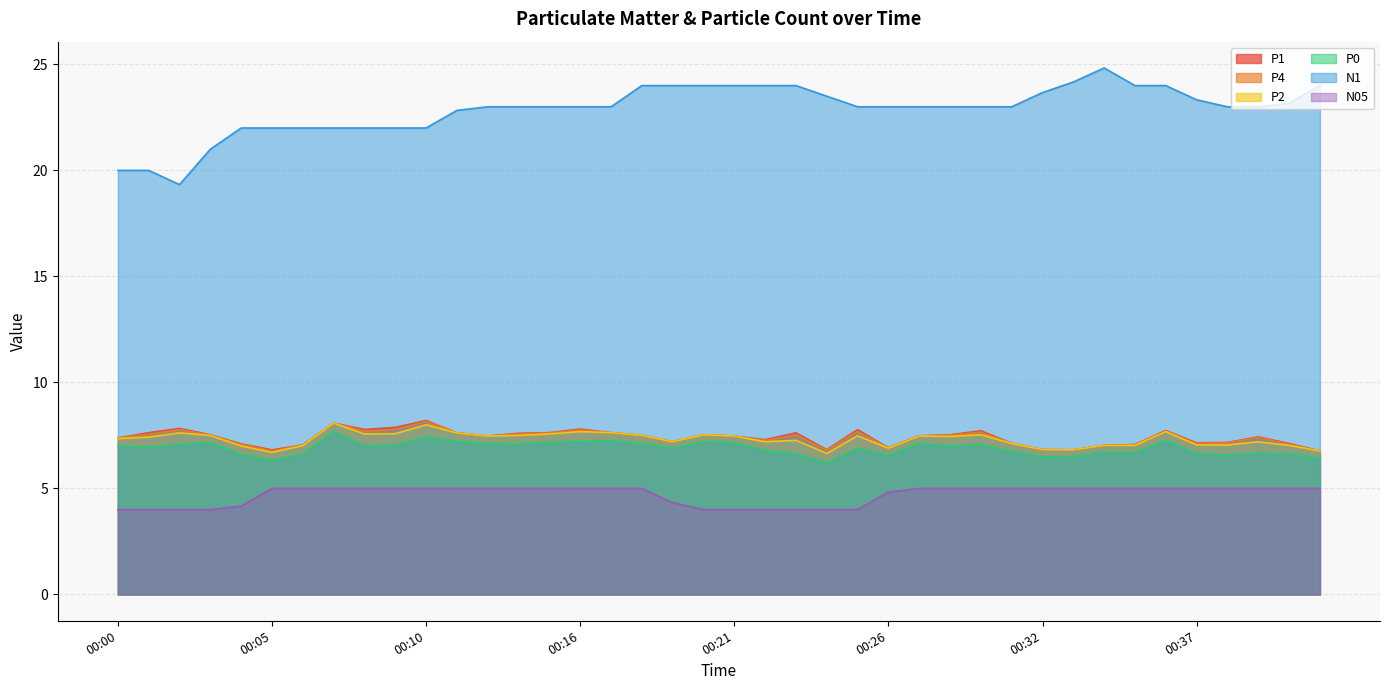

What are all the series names shown in the legend?

P1, P4, P2, P0, N1, N05